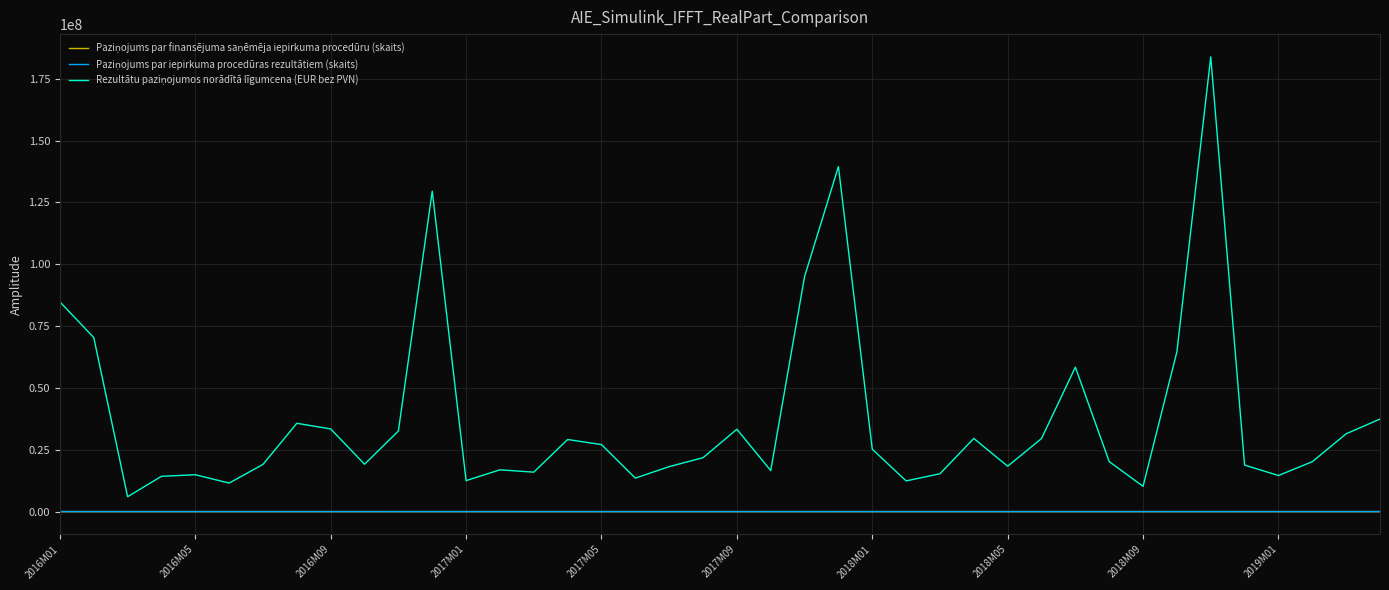

What is the greatest value displayed?

183889348